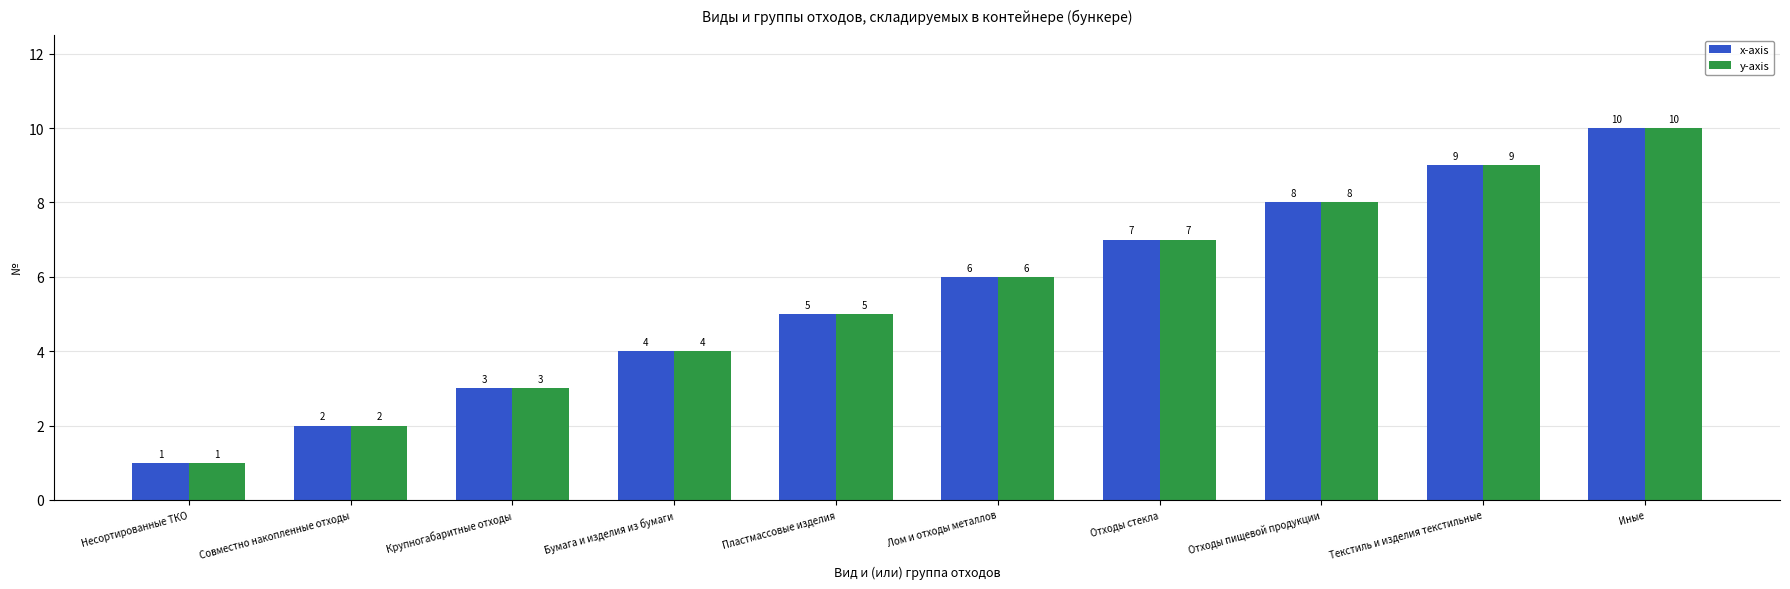

Which category has the lowest value in the y-axis series?

Несортированные ТКО